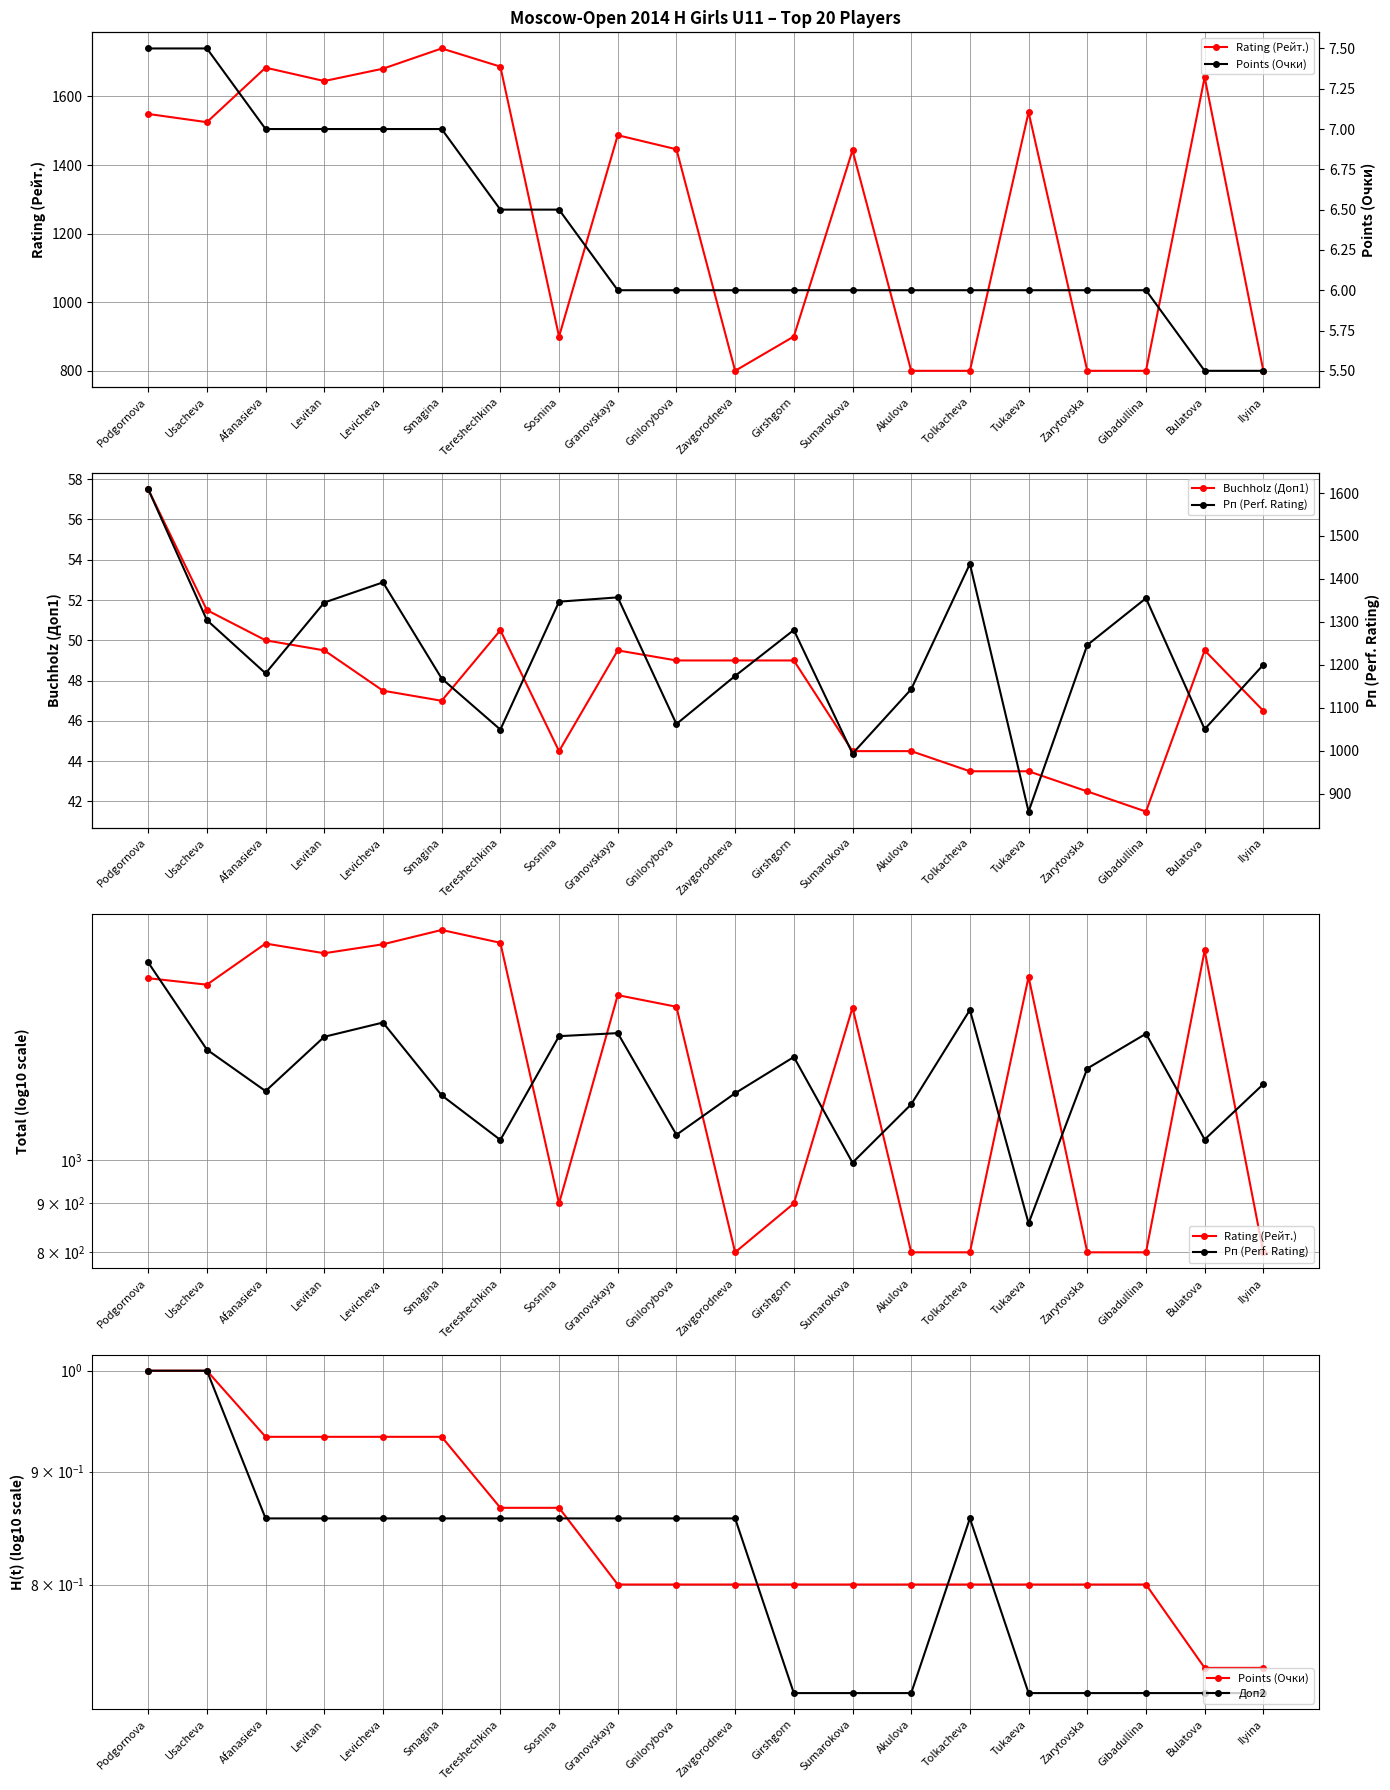

What is the total value across all series at Gnilorybova?

2563.9